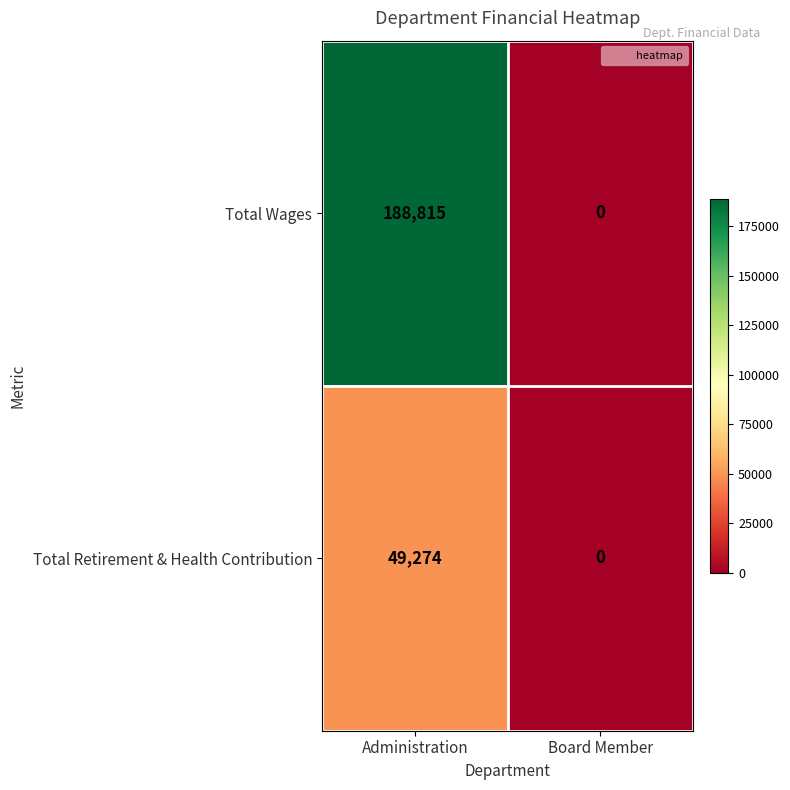

The value of Total Retirement & Health Contribution at Administration is 49274. True or false?

True